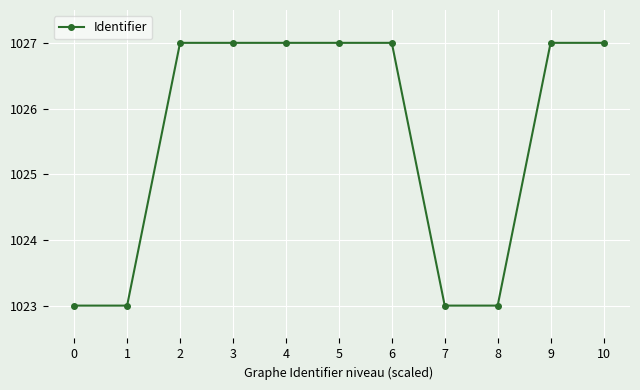

What is the difference between the values at 5 and 0?

4.0